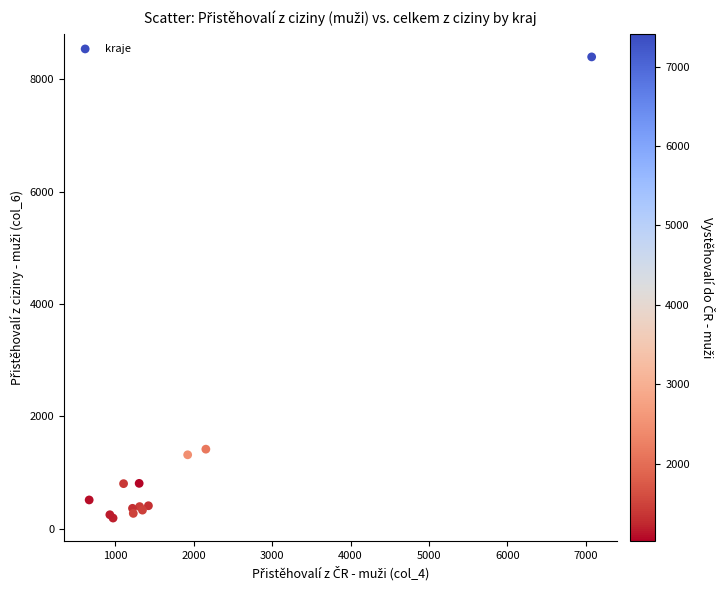

What Y value in the scatter plot is closest to 4293?

1418